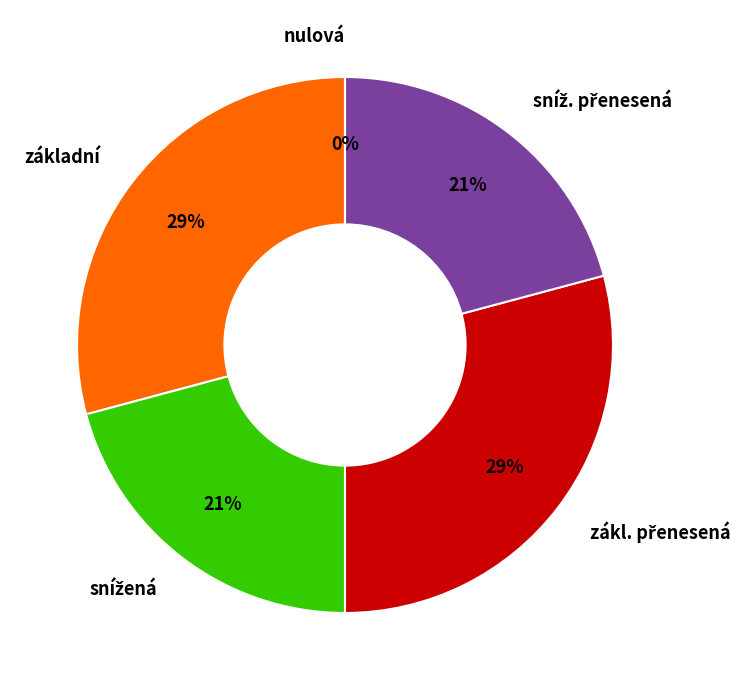

How many slices are in this pie chart?

5